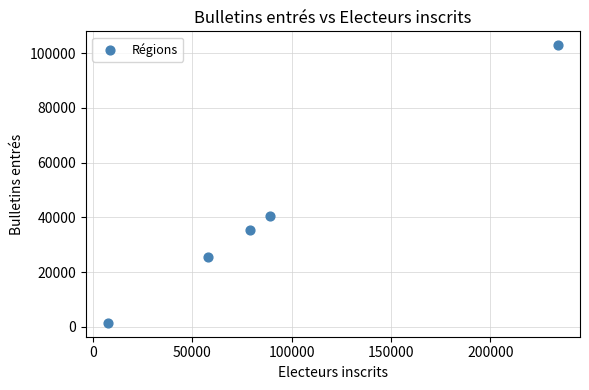

What is the average X value?

93512